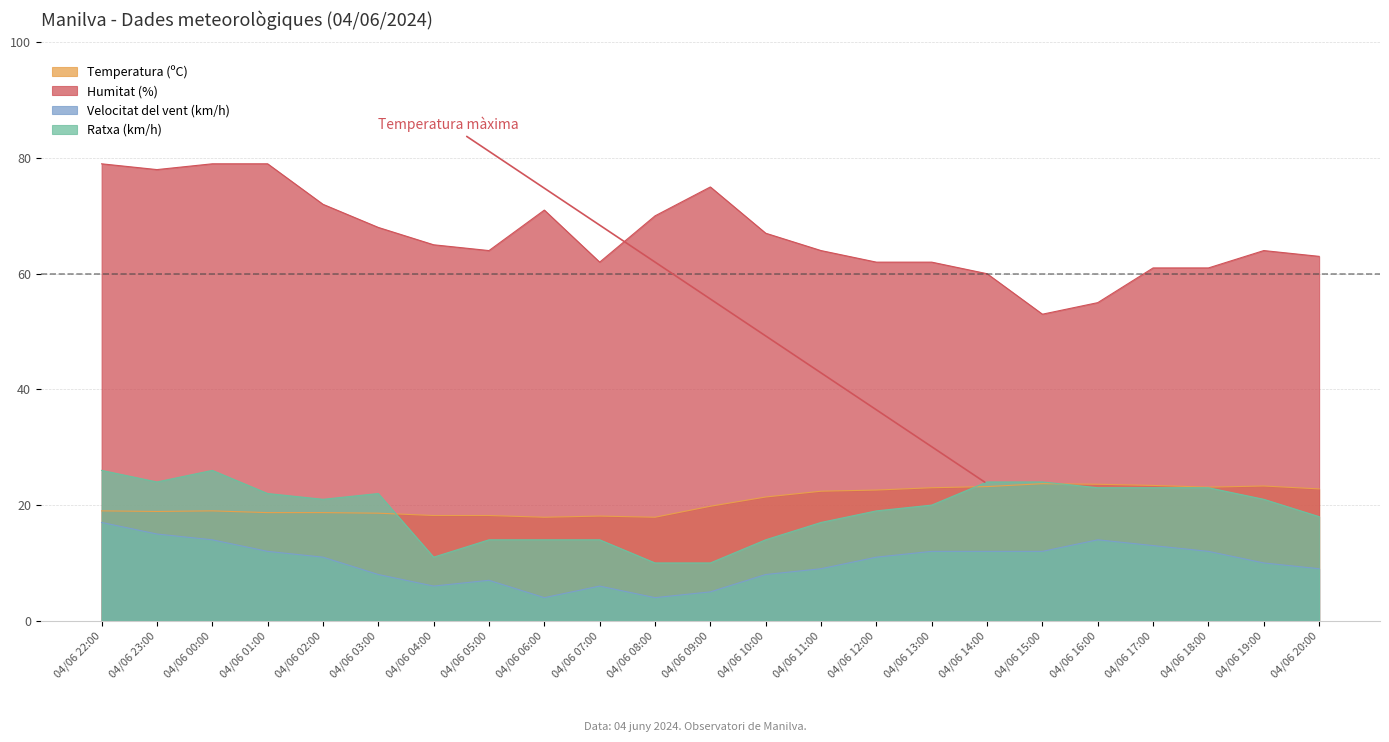

What position from the left is 04/06 01:00?

4